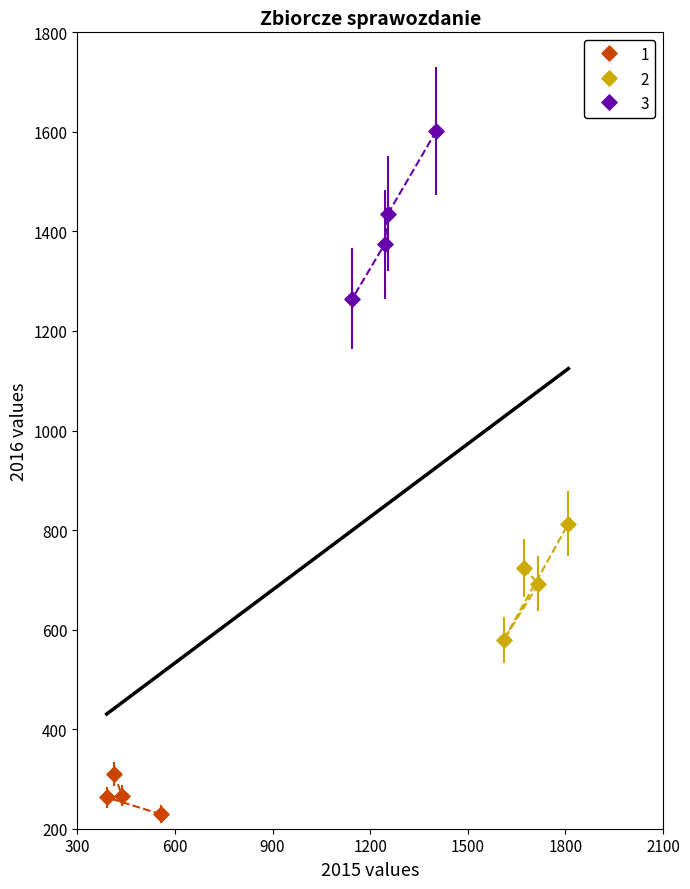

Which series reaches the maximum Y coordinate?

3